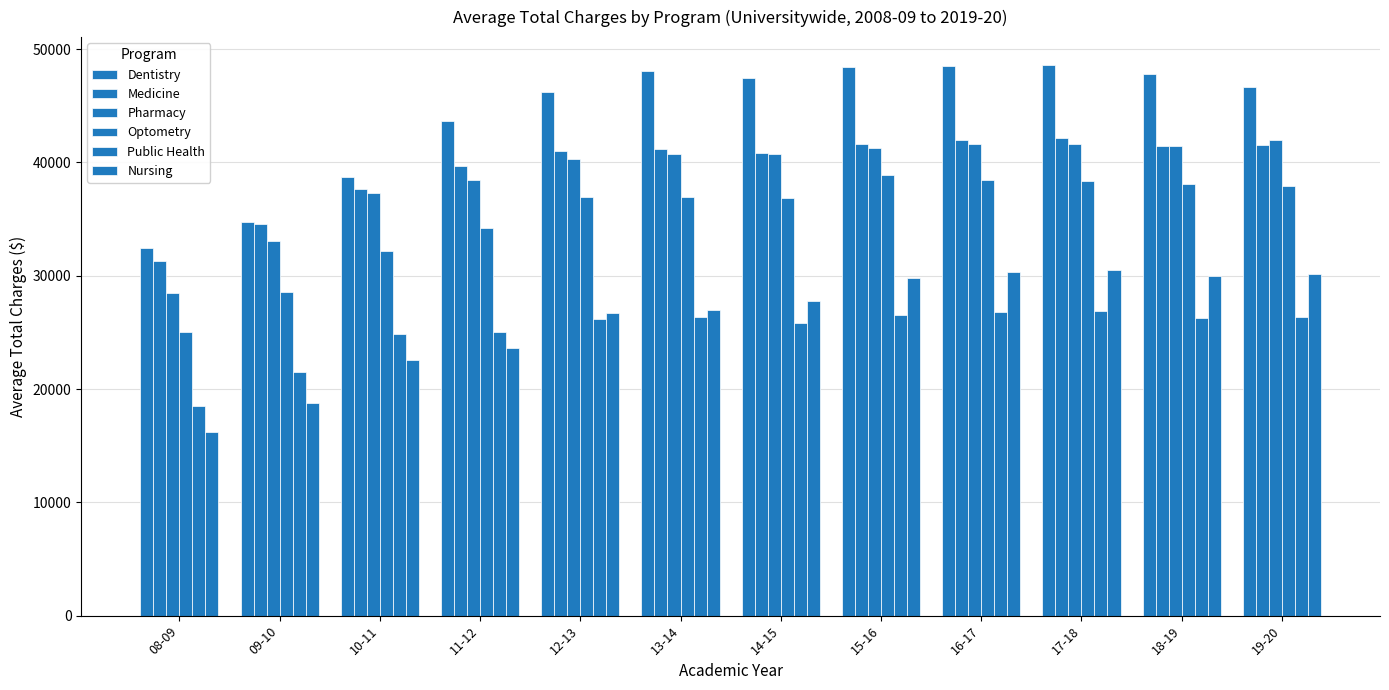

Between 12-13 and 18-19, which series saw the biggest shift?

Nursing